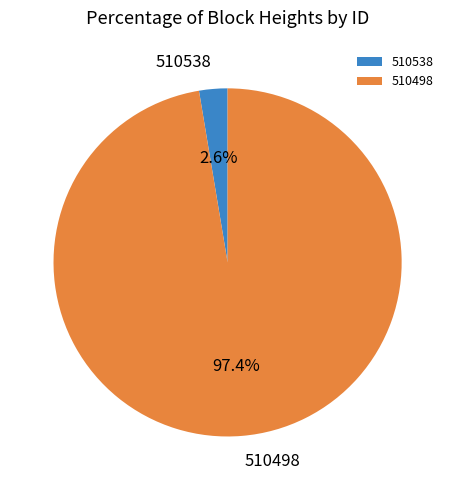

To the nearest percent, what is the combined percentage of 510498 and 510538?

100%